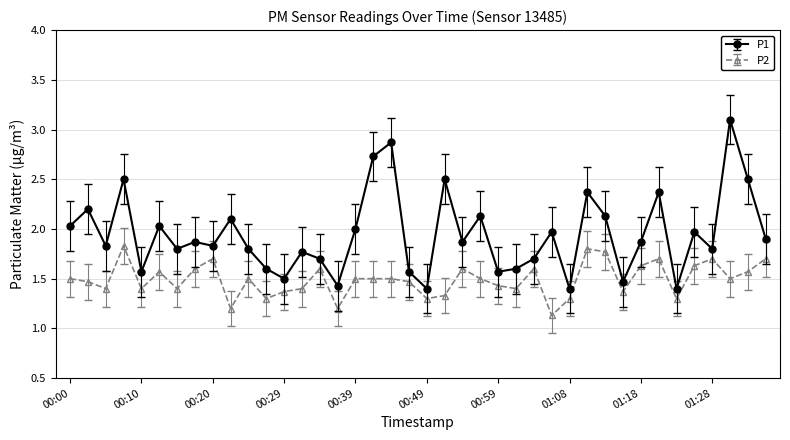

What is the difference between the maximum and minimum values in the P1 series?

1.7